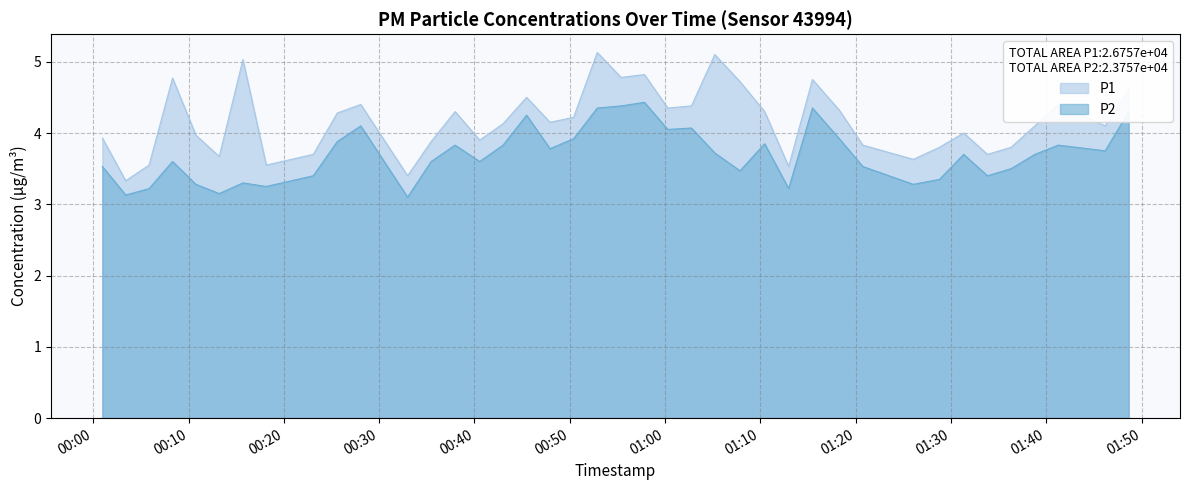

What is the average value of the P2 series?

3.7